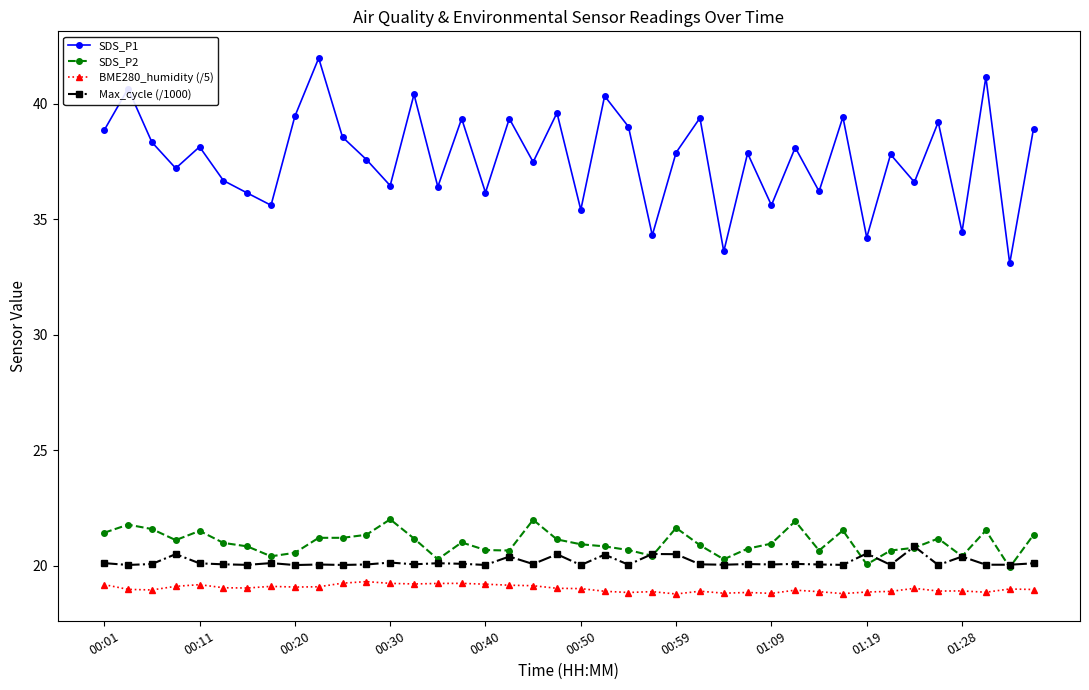

What is the value of the Max_cycle (/1000) point at the 12th from the left?

20.0